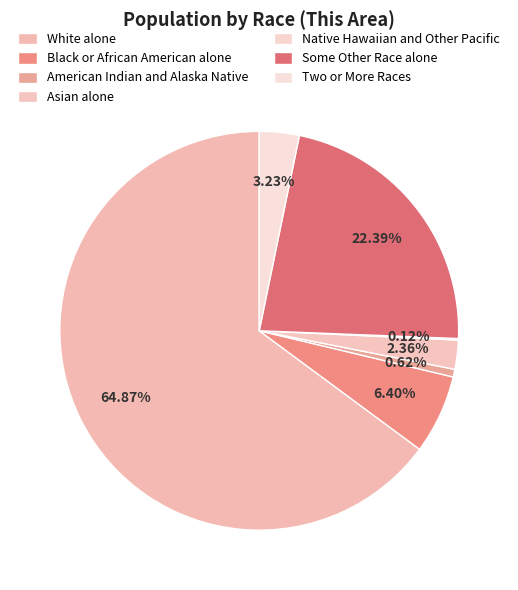

Is there a majority slice in this chart?

Yes